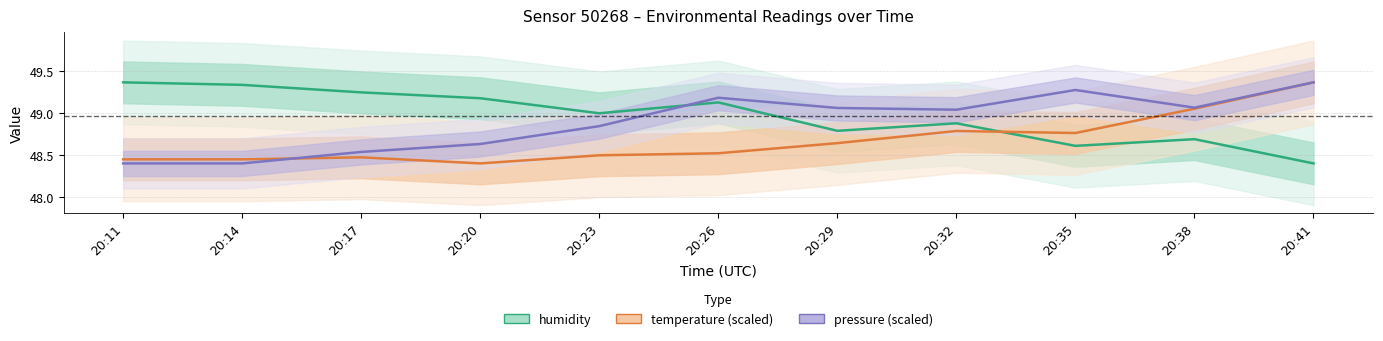

Between 20:20 and 20:29, which is larger?

20:20